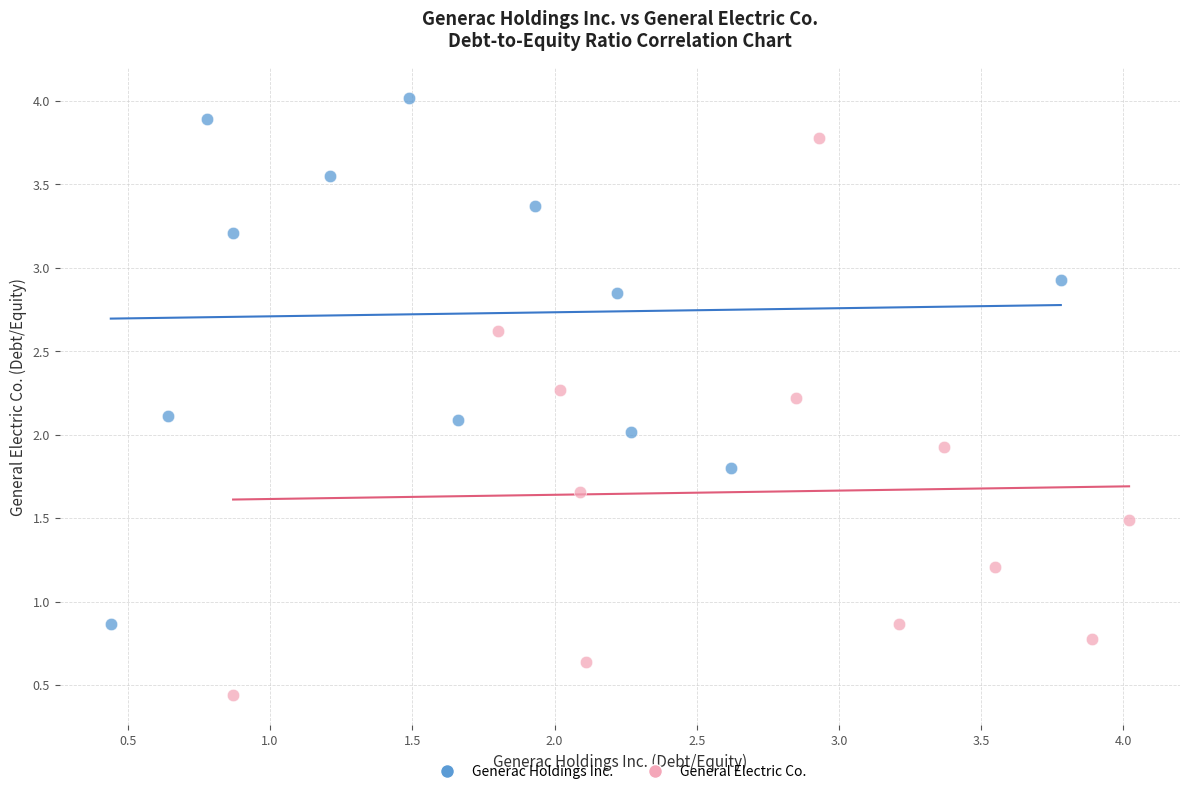

Which series has the largest Y range (max minus min)?

General Electric Co.